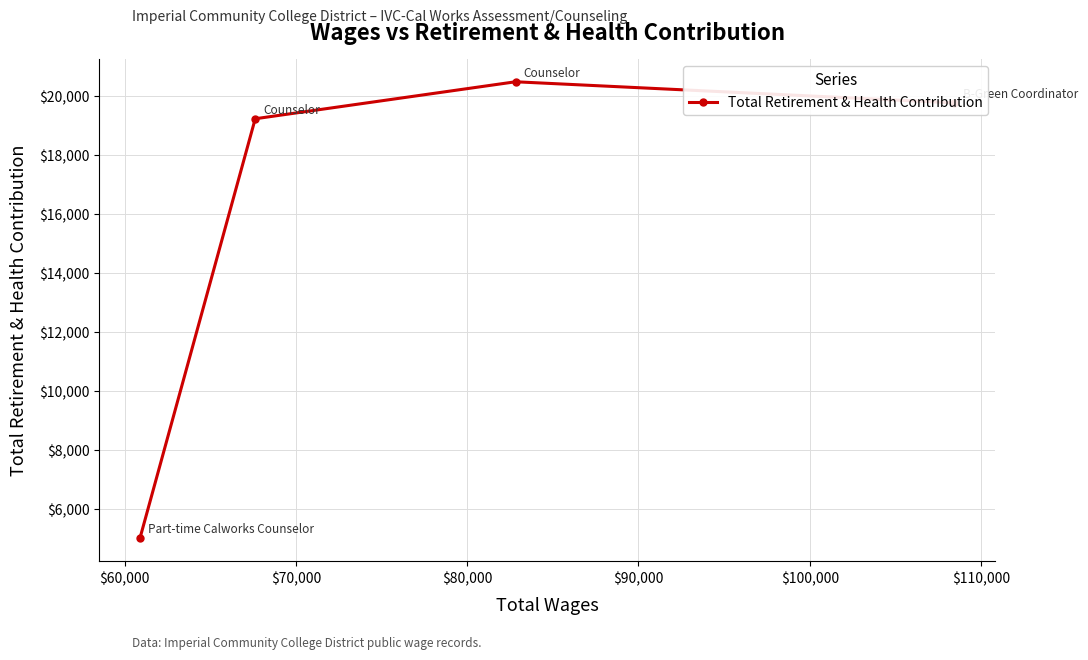

What is the difference between the maximum and minimum values?

15467